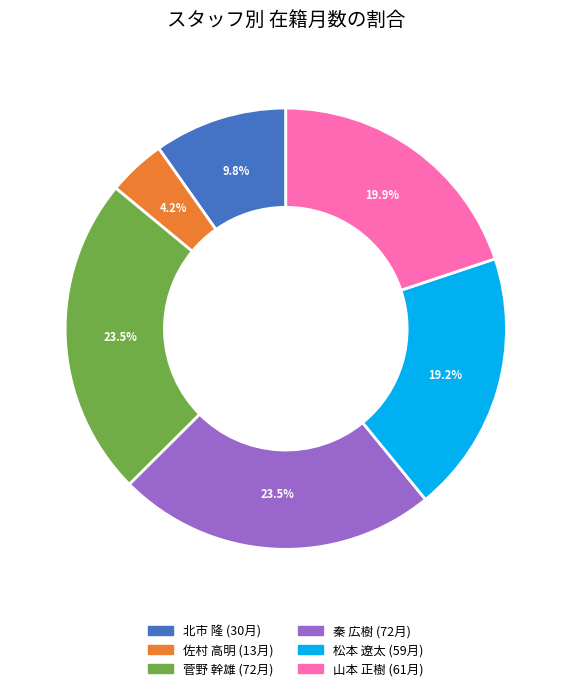

How many segments does this pie chart have?

6